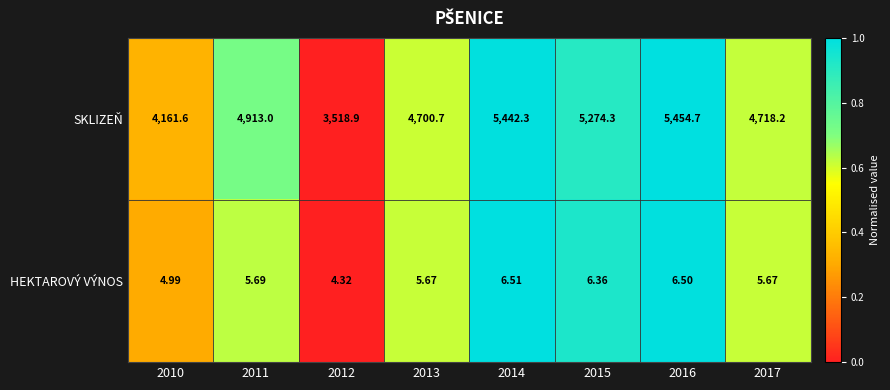

List the series in order of their overall mean, highest first.

SKLIZEŇ, HEKTAROVÝ VÝNOS